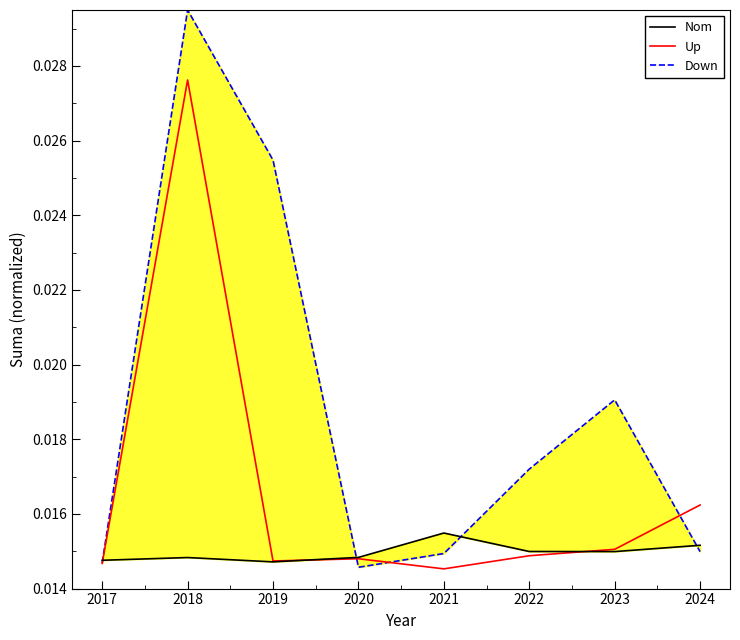

Reading left to right, extract all data points from this chart.

Nom: 2017=0.0	2018=0.0	2019=0.0	2020=0.0	2021=0.0	2022=0.0	2023=0.0	2024=0.0
Up: 2017=0.0	2018=0.0	2019=0.0	2020=0.0	2021=0.0	2022=0.0	2023=0.0	2024=0.0
Down: 2017=0.0	2018=0.0	2019=0.0	2020=0.0	2021=0.0	2022=0.0	2023=0.0	2024=0.0